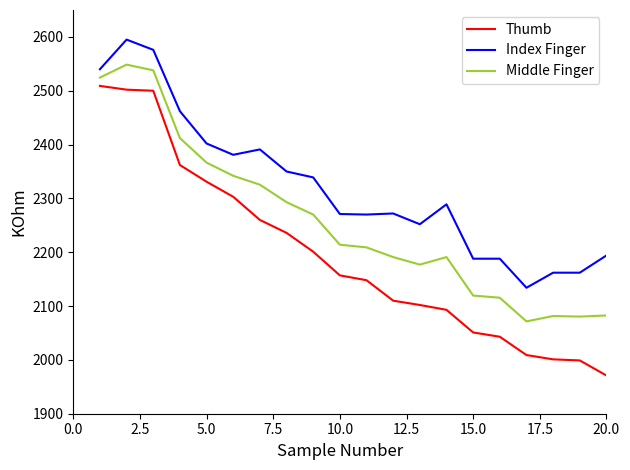

What is the difference between the maximum and minimum values in the Index Finger series?

461.0